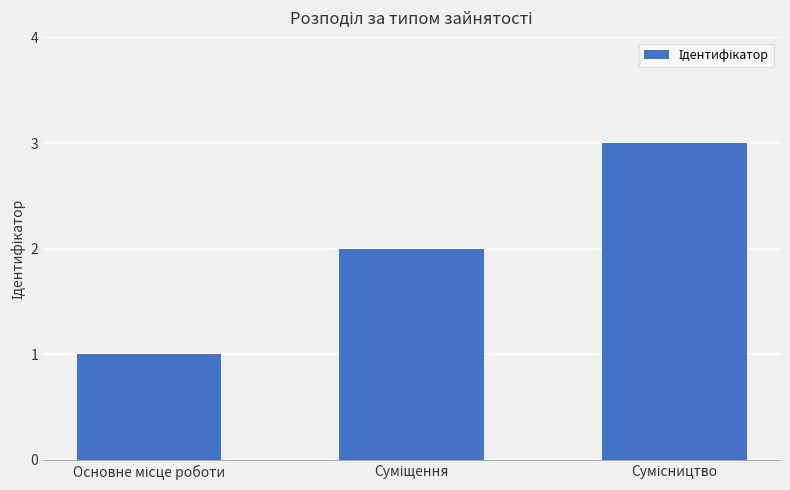

What is the minimum value shown in the chart?

1